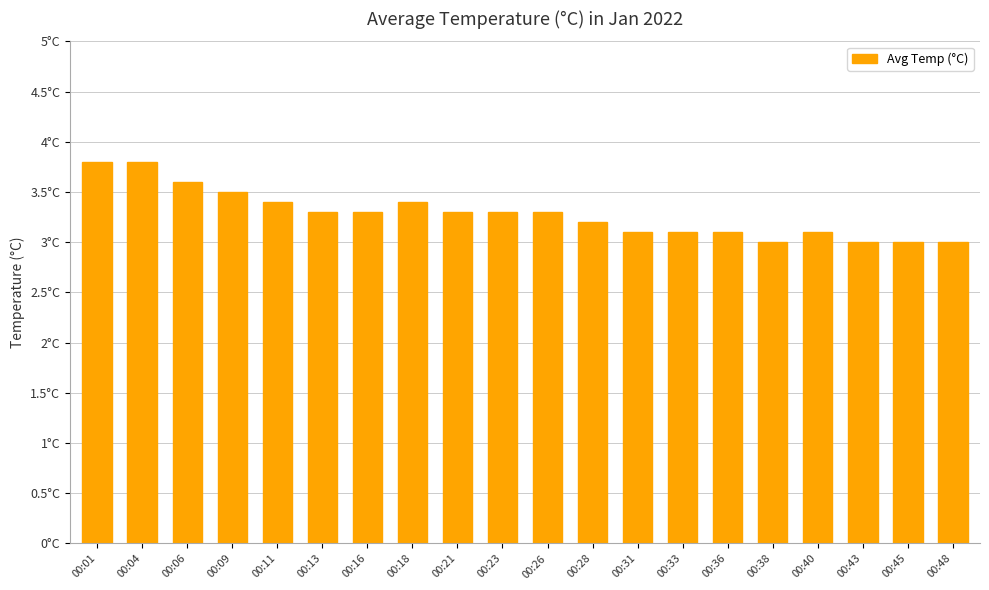

Does the chart contain any negative values?

No